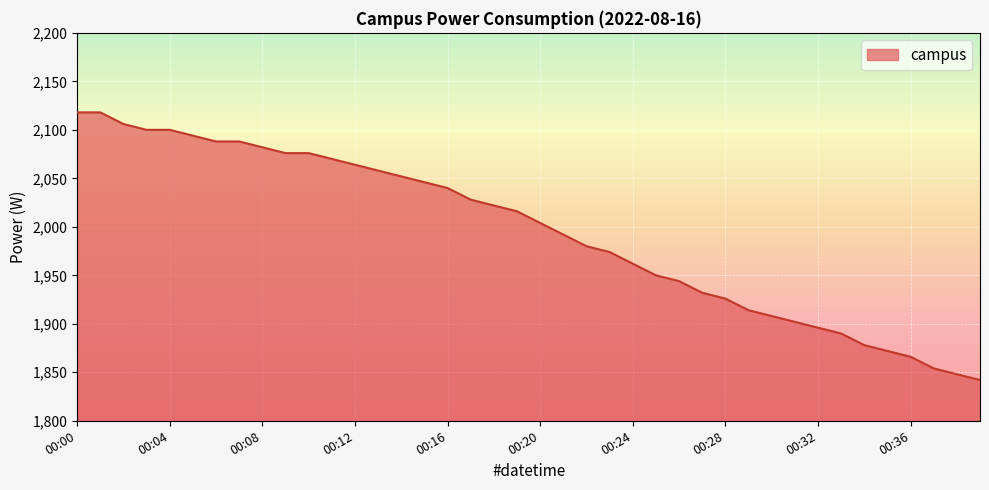

What is the smallest value displayed?

1842